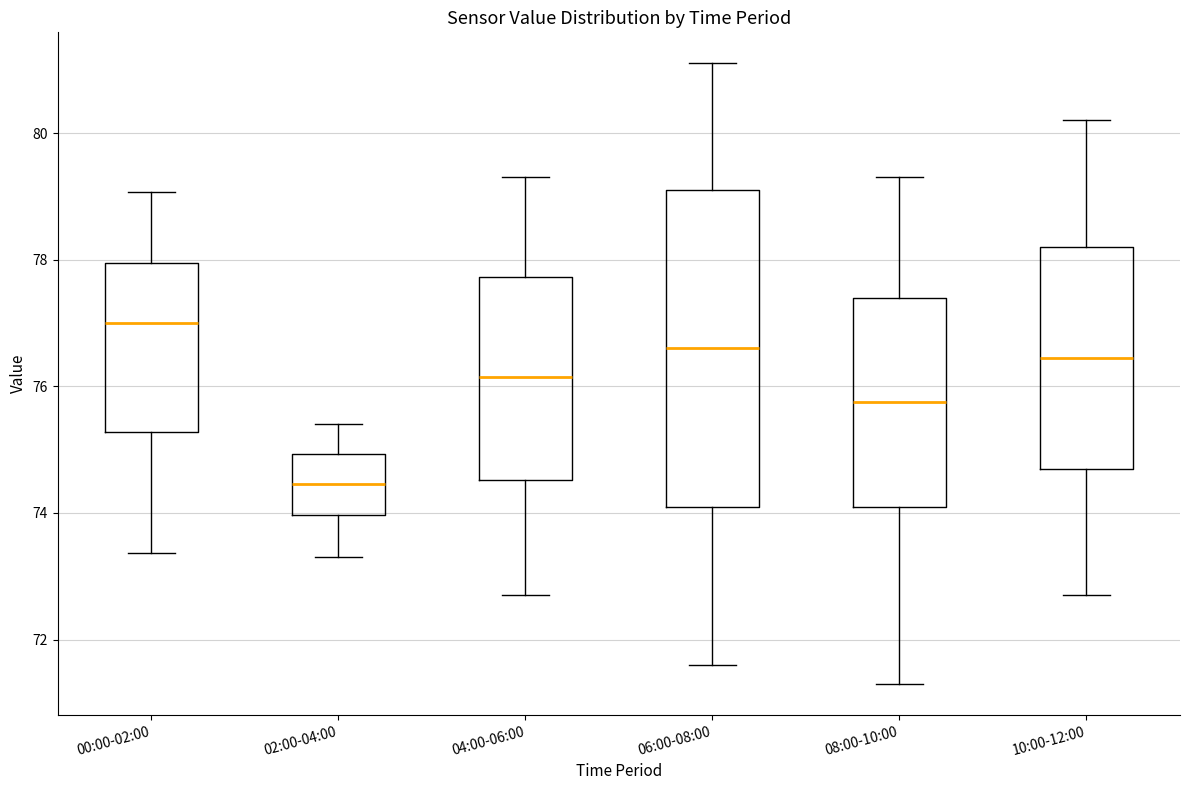

Reading left to right, read every box against the y-axis: the position of its median line, the range the box covers, and the ends of its whiskers. The values are not printed on the chart, so give them approximately, as read against the axis.

00:00-02:00: median 77.0, box 75.2 to 78.0, whiskers 73.4 to 79.0
02:00-04:00: median 74.4, box 74.0 to 75.0, whiskers 73.4 to 75.4
04:00-06:00: median 76.2, box 74.6 to 77.8, whiskers 72.8 to 79.4
06:00-08:00: median 76.6, box 74.2 to 79.2, whiskers 71.6 to 81.2
08:00-10:00: median 75.8, box 74.2 to 77.4, whiskers 71.4 to 79.4
10:00-12:00: median 76.4, box 74.8 to 78.2, whiskers 72.8 to 80.2